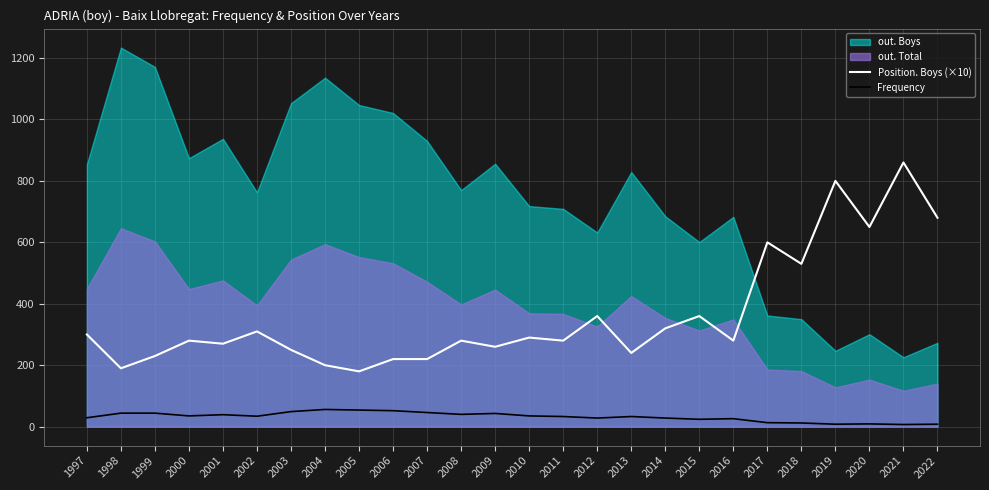

True or false: Frequency and Position. Boys (×10) intersect in this chart.

False